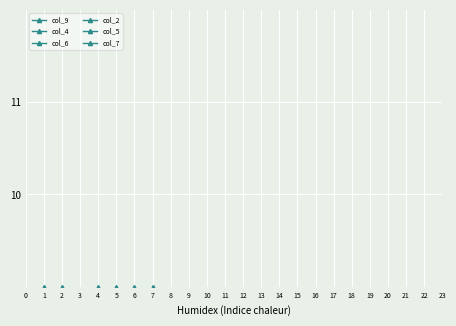

Which series has the largest range (max minus min)?

col_9